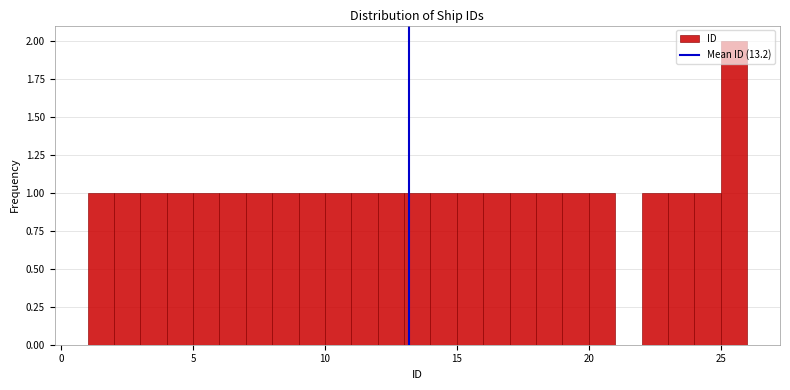

Around what value on the x-axis is the tallest bar? Give the approximate position of its centre, as read against the axis.

25.5